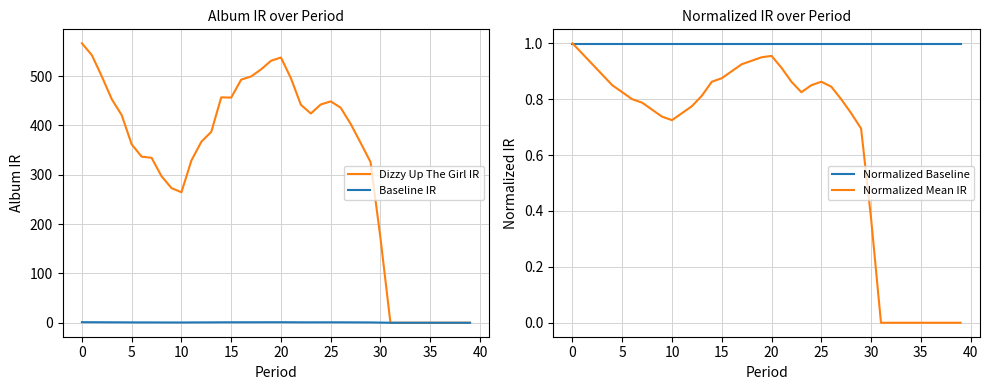

At 15, list the series in order from smallest to largest.

Baseline IR, Normalized Mean IR, Normalized Baseline, Dizzy Up The Girl IR